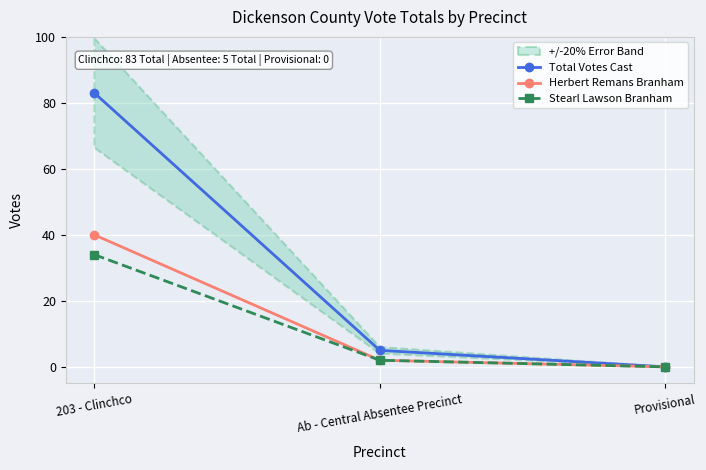

Which category has the highest value in the Stearl Lawson Branham series?

203 - Clinchco